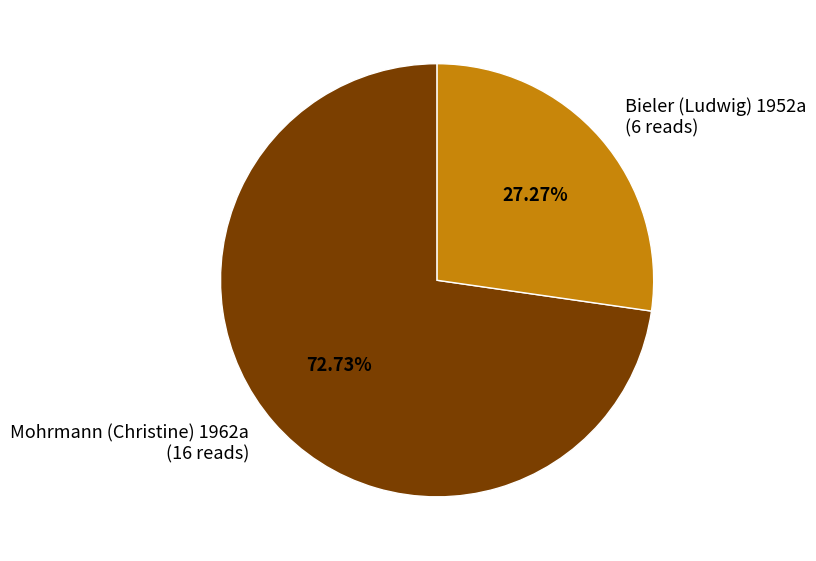

Approximately how many times larger is the value at Bieler (Ludwig) 1952a compared to Mohrmann (Christine) 1962a?

0.4